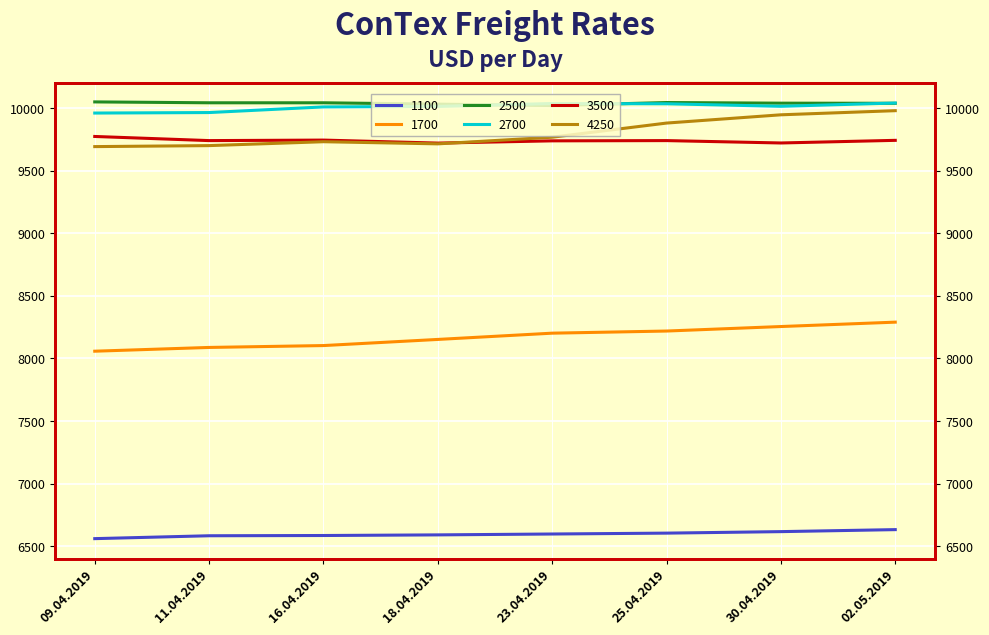

Reading left to right, what are all the values shown in this chart?

1100: 09.04.2019=6561	11.04.2019=6584	16.04.2019=6586	18.04.2019=6591	23.04.2019=6598	25.04.2019=6605	30.04.2019=6617	02.05.2019=6633
1700: 09.04.2019=8058	11.04.2019=8088	16.04.2019=8103	18.04.2019=8152	23.04.2019=8202	25.04.2019=8219	30.04.2019=8255	02.05.2019=8290
2500: 09.04.2019=10049	11.04.2019=10042	16.04.2019=10042	18.04.2019=10031	23.04.2019=10020	25.04.2019=10044	30.04.2019=10039	02.05.2019=10038
2700: 09.04.2019=9960	11.04.2019=9964	16.04.2019=10009	18.04.2019=10013	23.04.2019=10036	25.04.2019=10034	30.04.2019=10014	02.05.2019=10040
3500: 09.04.2019=9773	11.04.2019=9740	16.04.2019=9744	18.04.2019=9720	23.04.2019=9738	25.04.2019=9740	30.04.2019=9721	02.05.2019=9742
4250: 09.04.2019=9692	11.04.2019=9700	16.04.2019=9731	18.04.2019=9714	23.04.2019=9767	25.04.2019=9880	30.04.2019=9946	02.05.2019=9979